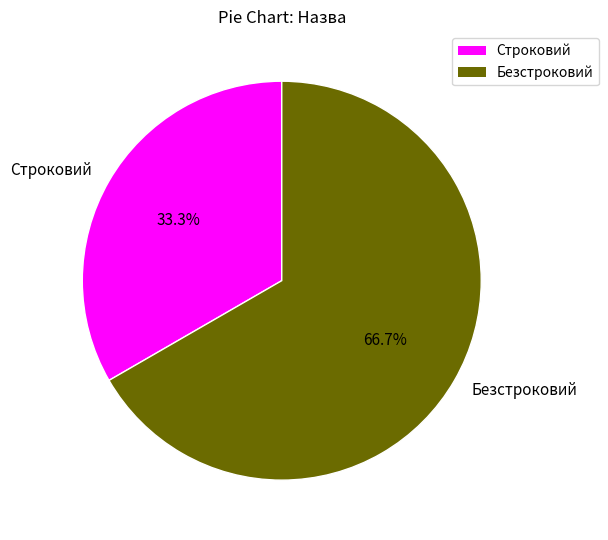

Between Безстроковий and Строковий, which is larger?

Безстроковий